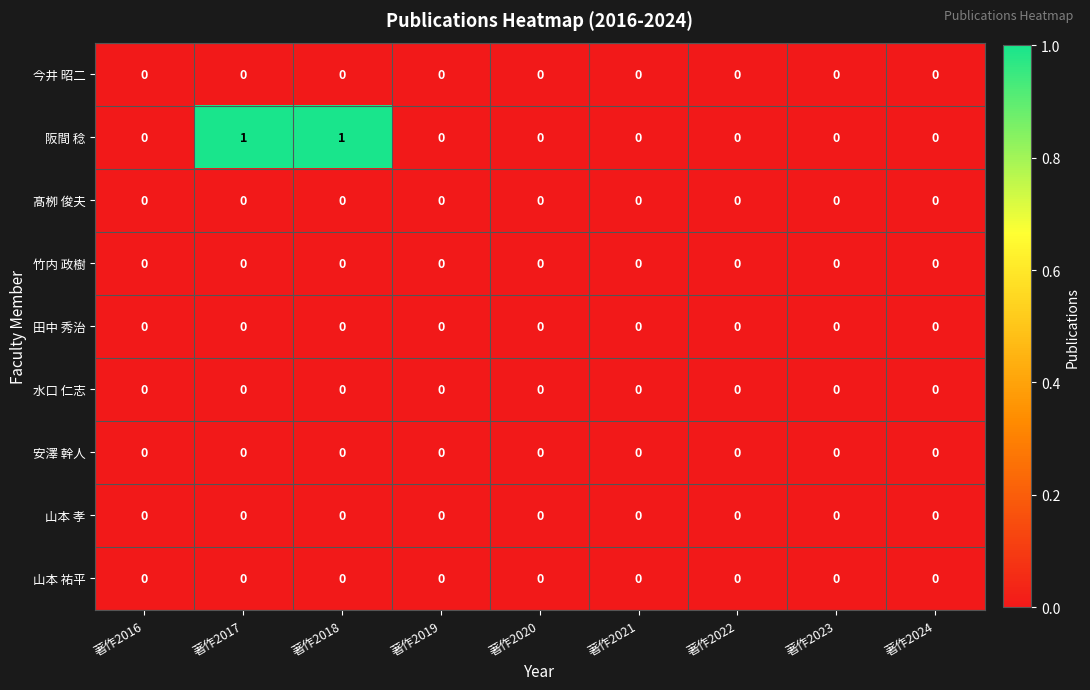

Is it true that 山本 孝 equals 0 at 著作2019?

True